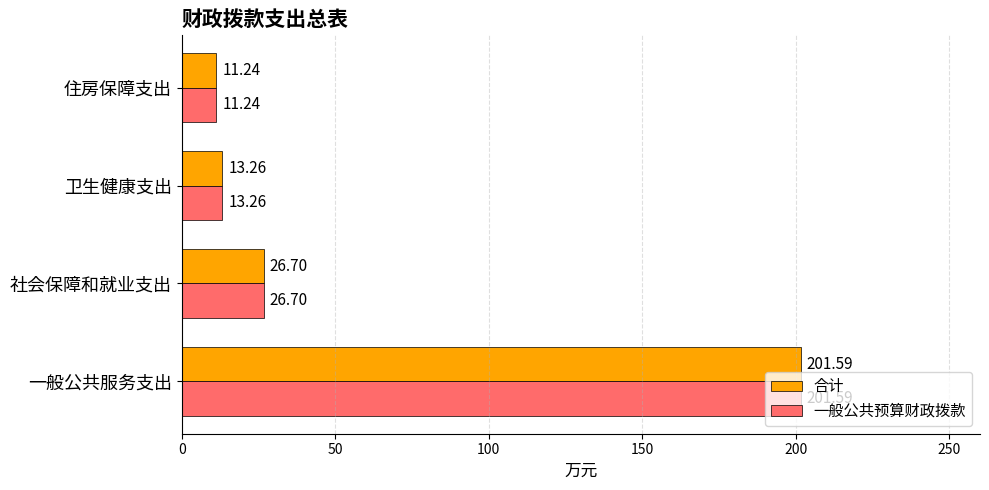

At which category is the sum across all series the highest?

一般公共服务支出